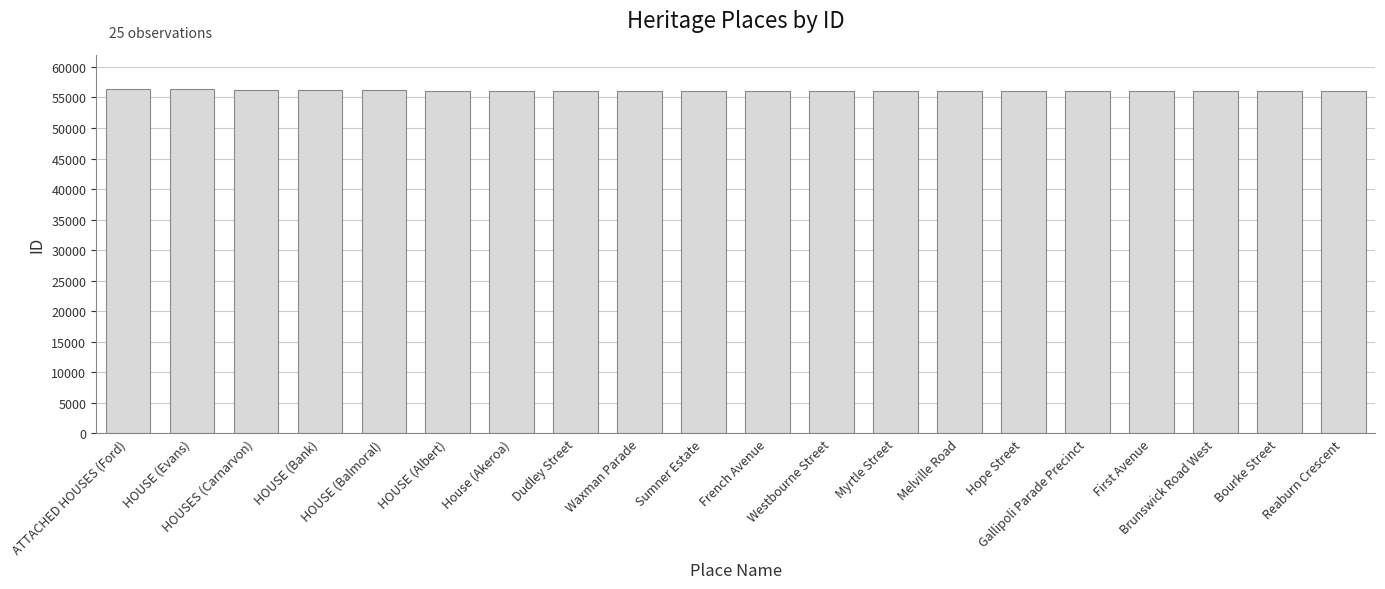

What is the change in value from ATTACHED HOUSES (Ford) to Gallipoli Parade Precinct?

-287